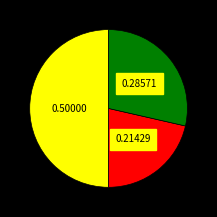

Is there any slice that represents more than half of the pie?

No